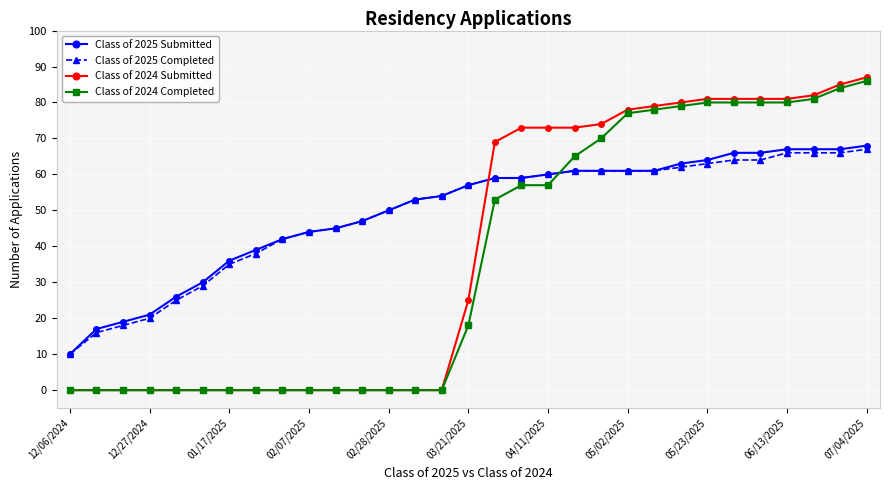

How many times do Class of 2024 Completed and Class of 2025 Submitted cross each other?

1